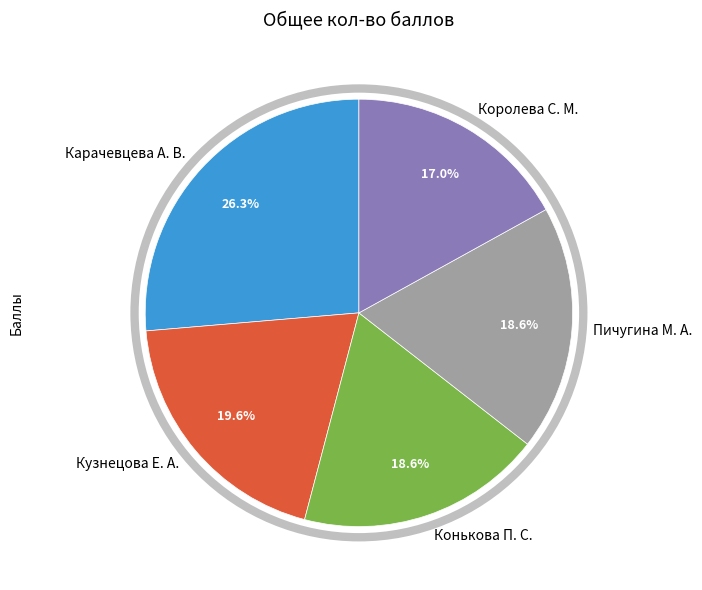

Does Кузнецова Е. А. represent more than half of the total?

No